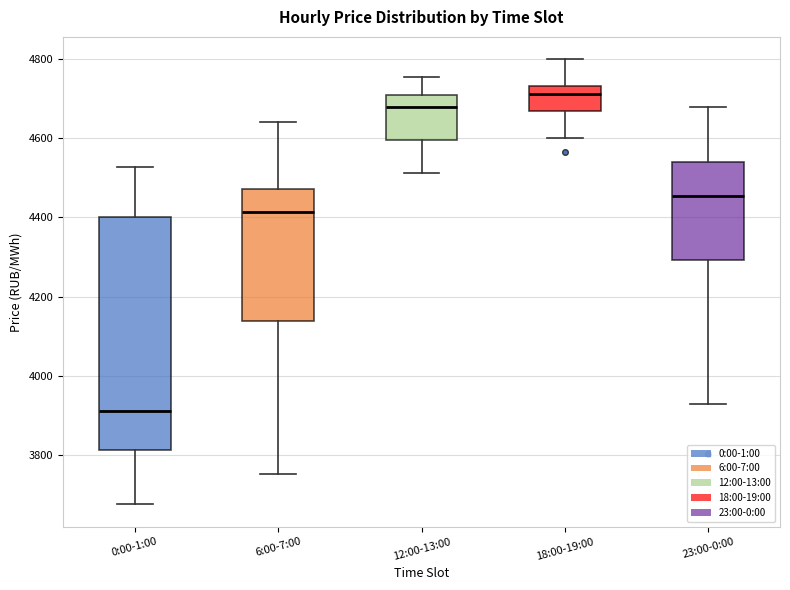

Where is the upper edge of the box for 18:00-19:00 on the y-axis? The values are not printed on the chart, so give them approximately, as read against the axis.

4740